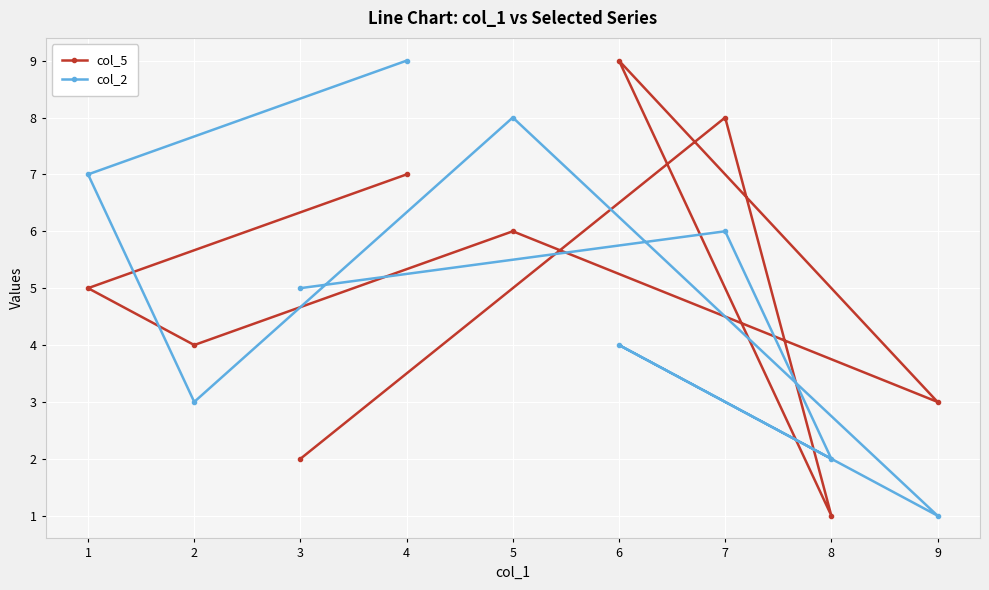

What is the sum of all col_5 values?

45